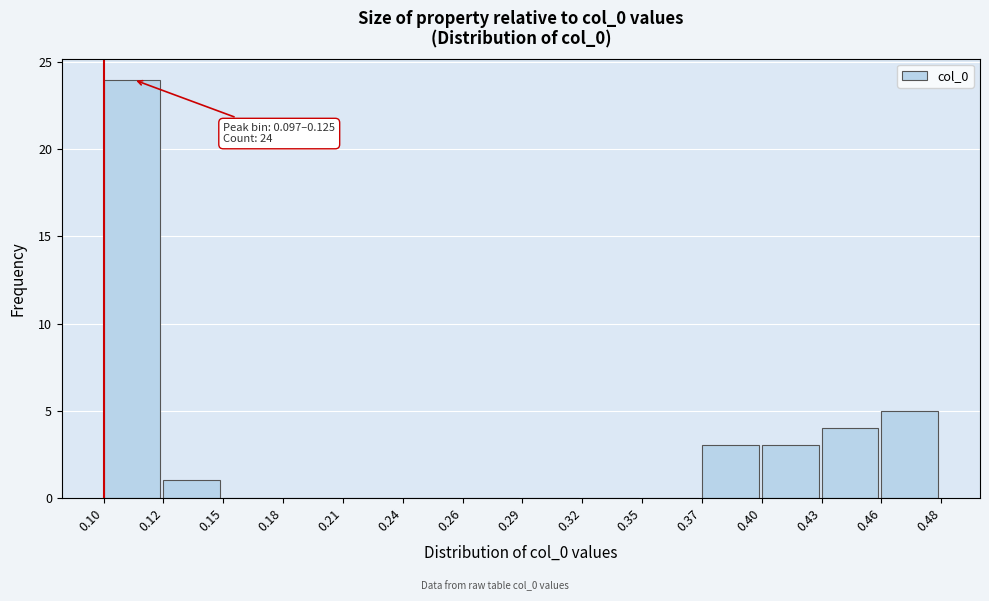

Reading left to right, what are all the values shown in this chart?

0.10=24	0.12=1	0.15=0	0.18=0	0.21=0	0.24=0	0.26=0	0.29=0	0.32=0	0.35=0	0.37=3	0.40=3	0.43=4	0.46=5